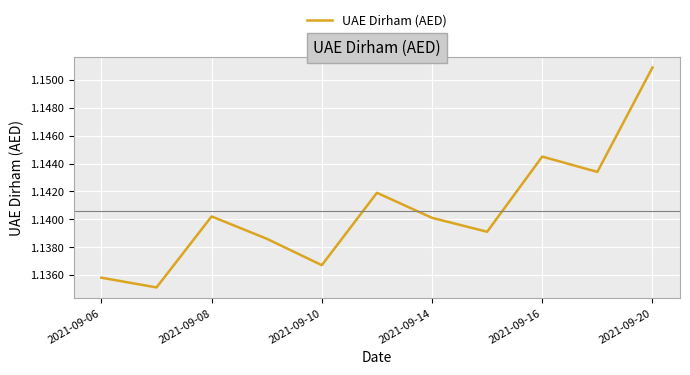

Count the values in the range 1 to 2.

11